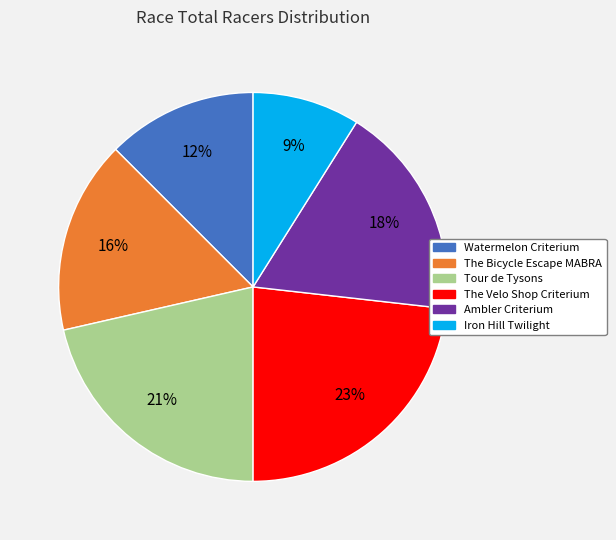

Count the number of slices in the pie.

6